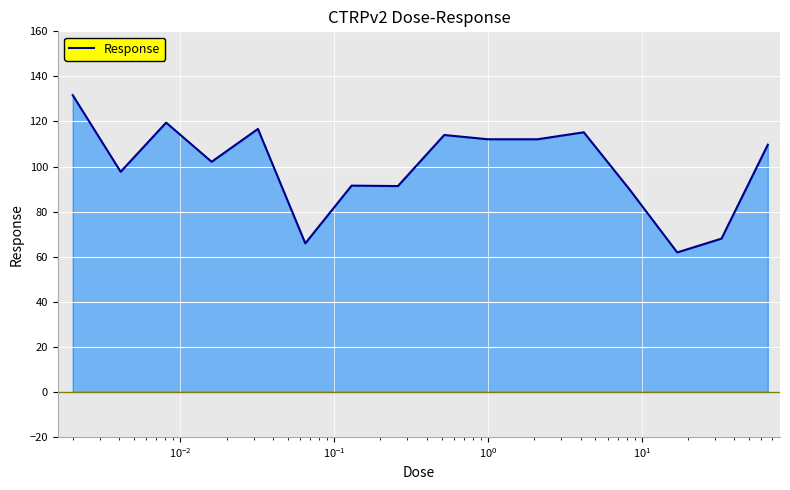

What is the greatest value displayed?

131.7